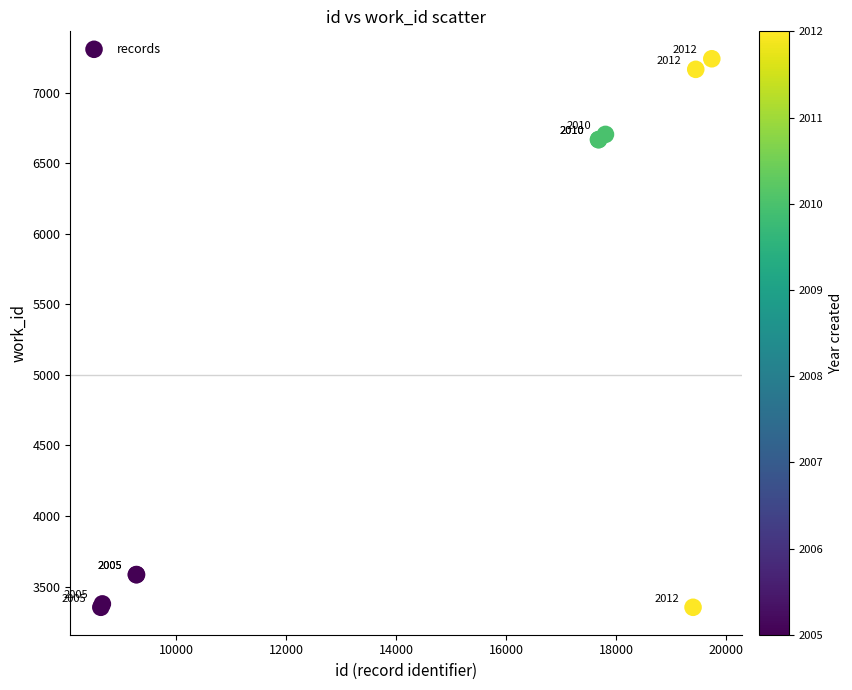

What Y value in the scatter plot is closest to 5296?

6667